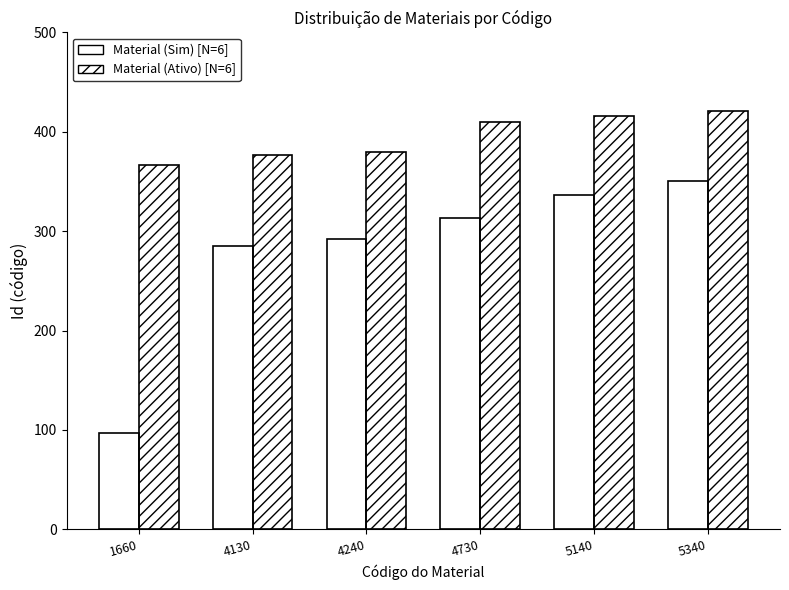

What is the maximum value shown in the chart?

421